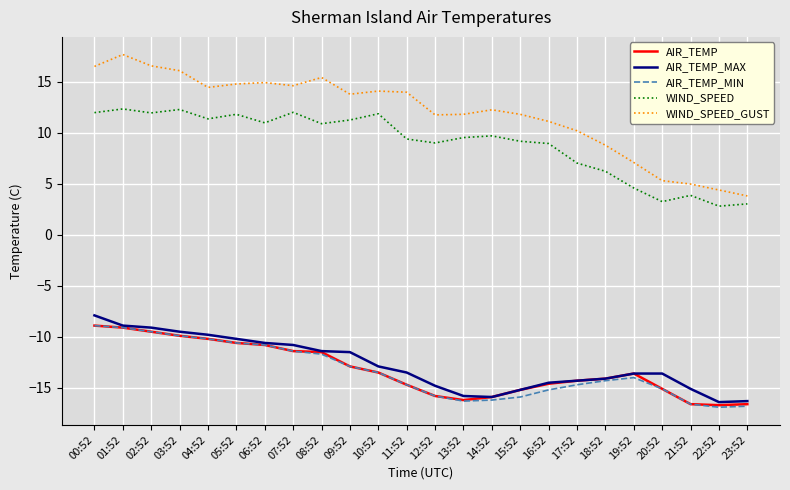

At which label does WIND_SPEED_GUST reach its minimum?

23:52